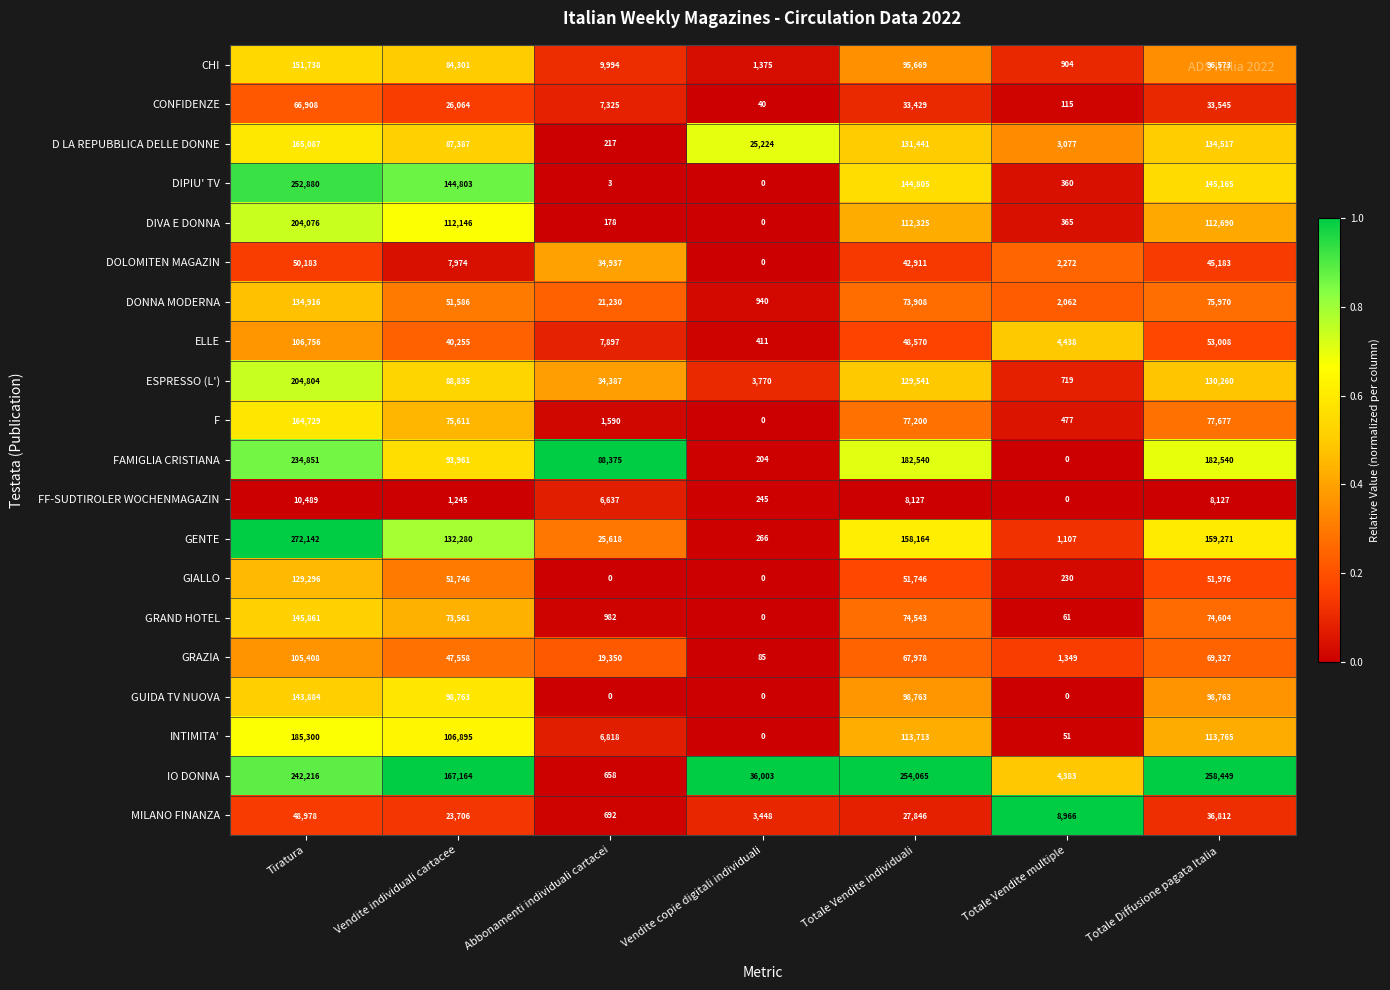

Where is DIVA E DONNA nearest to the value 102038?

Vendite individuali cartacee